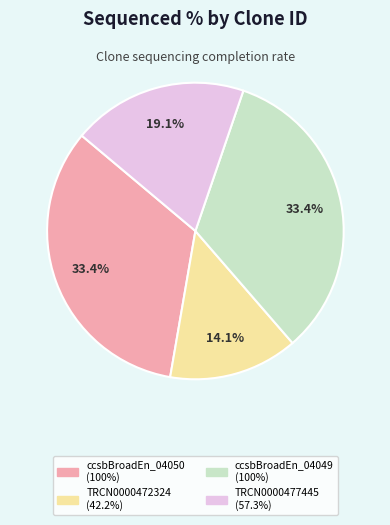

Is there any slice that represents more than half of the pie?

No